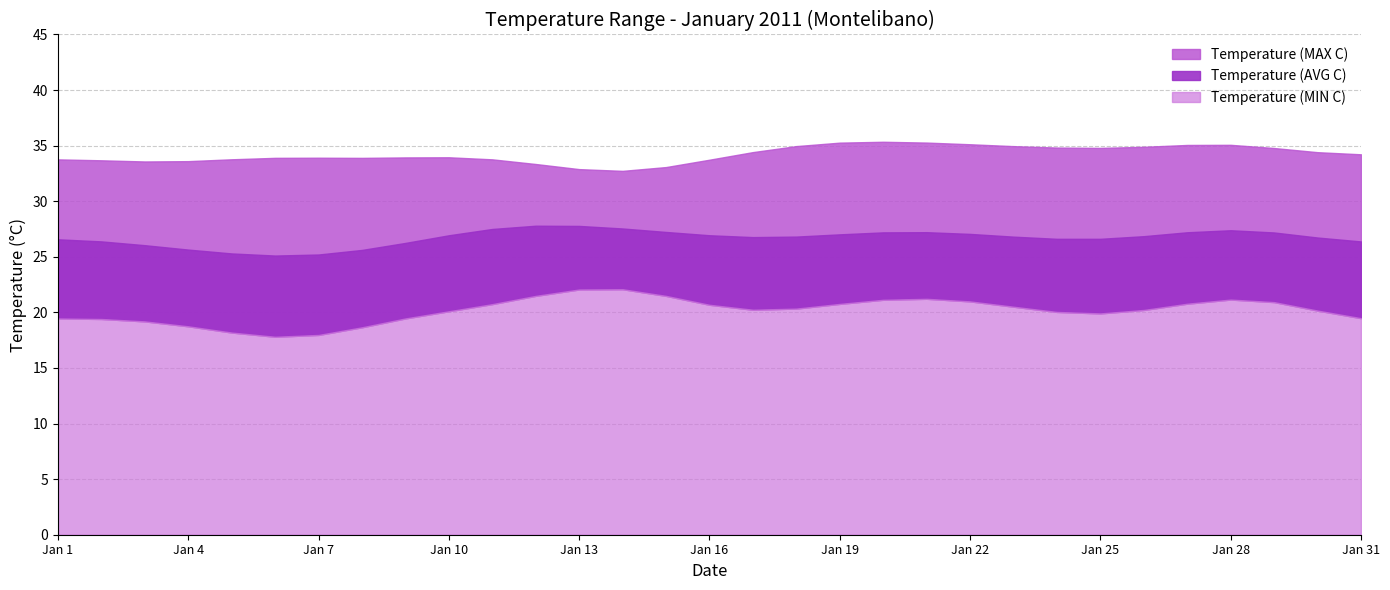

What is the value of the Temperature (MIN C) point at the 26th from the left?

19.9